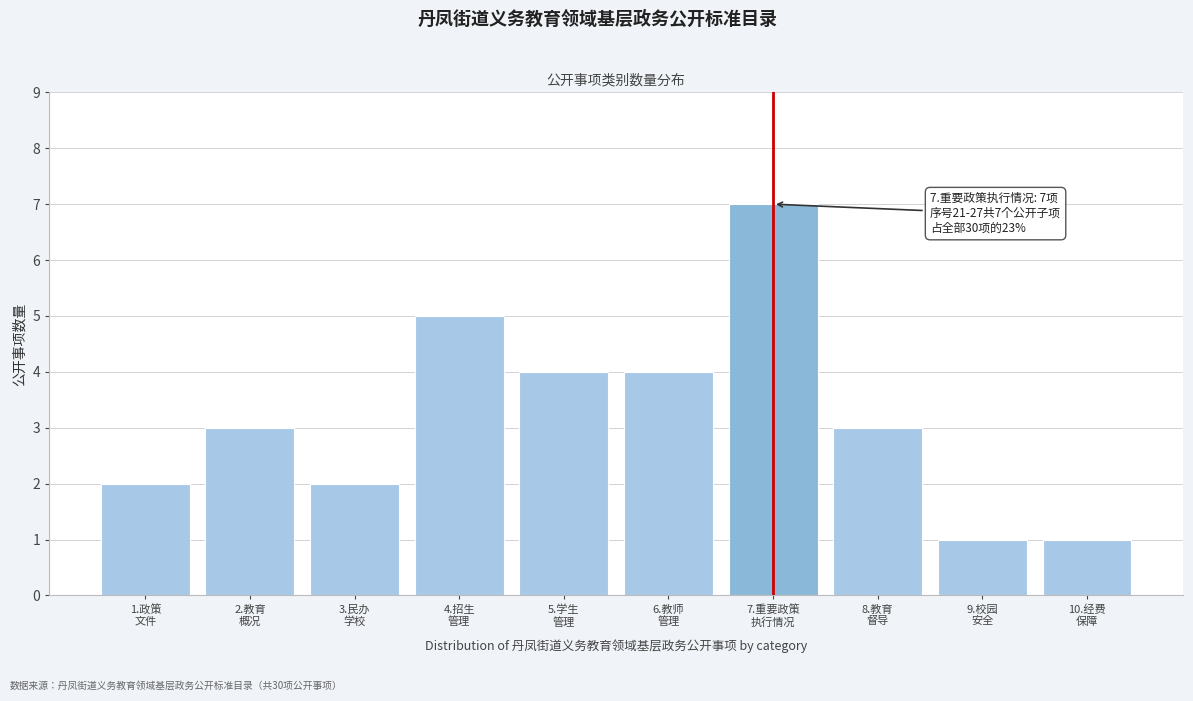

Reading right to left, what are all the values shown in this chart?

1	1	3	7	4	4	5	2	3	2